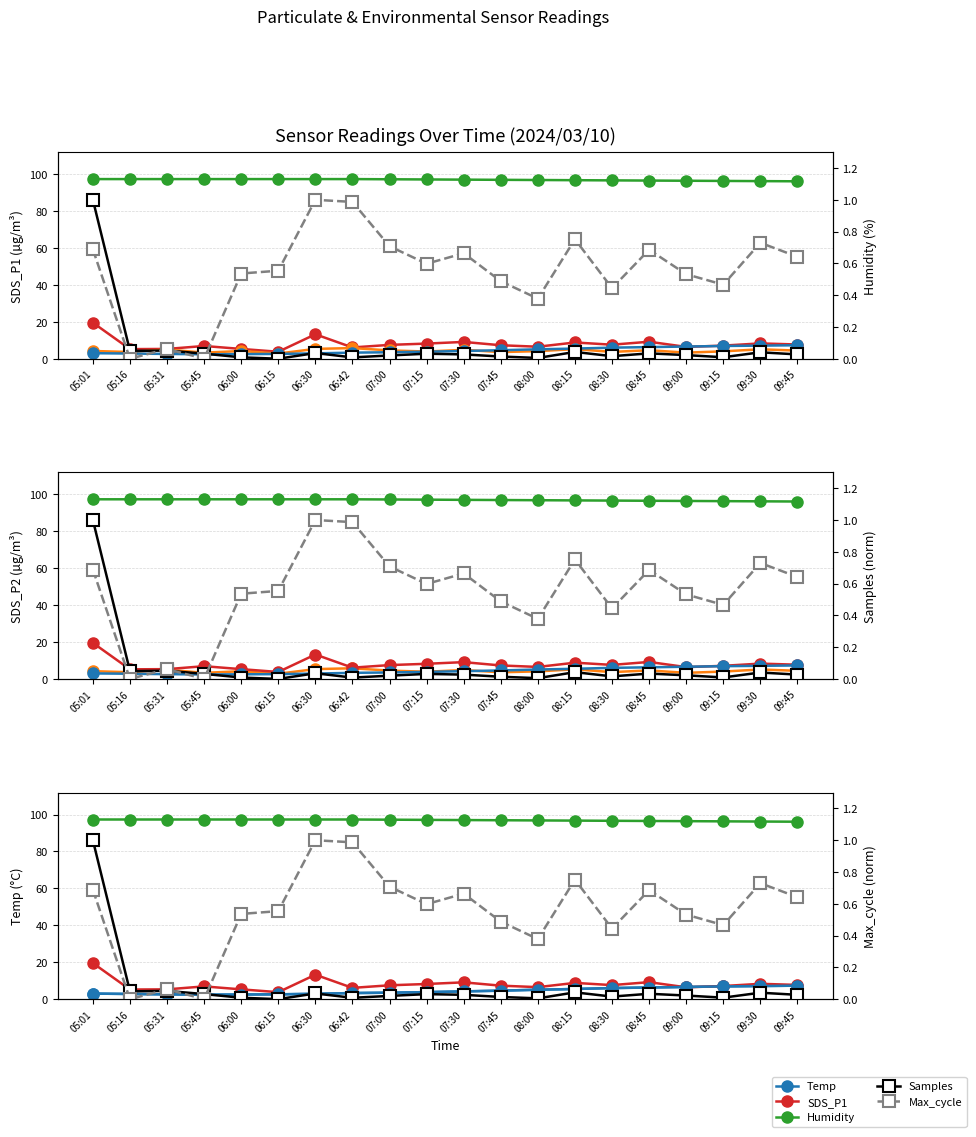

How many lines are shown in the chart?

6